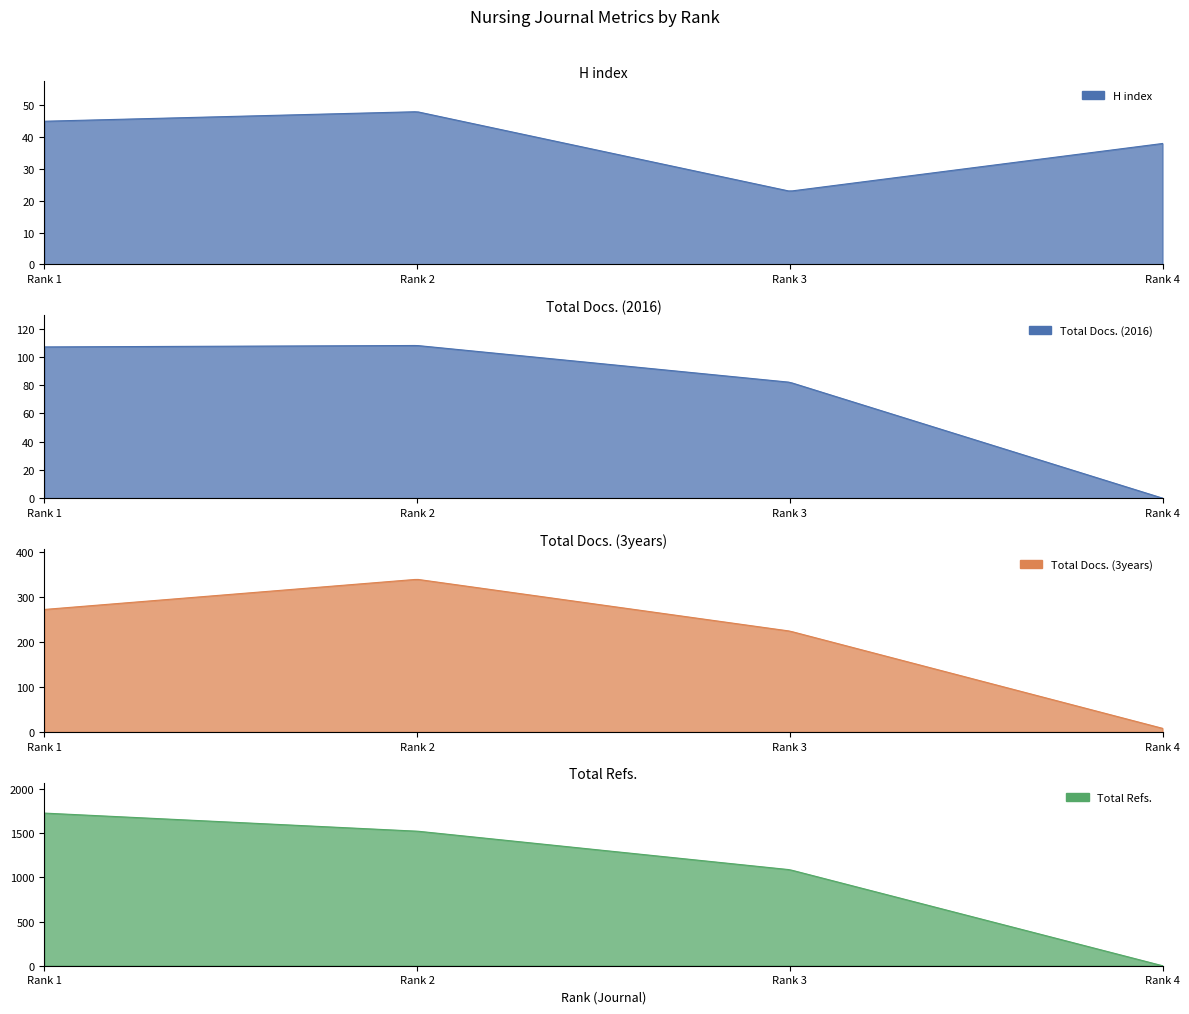

What is the value of the H index point at the 1st from the left?

45